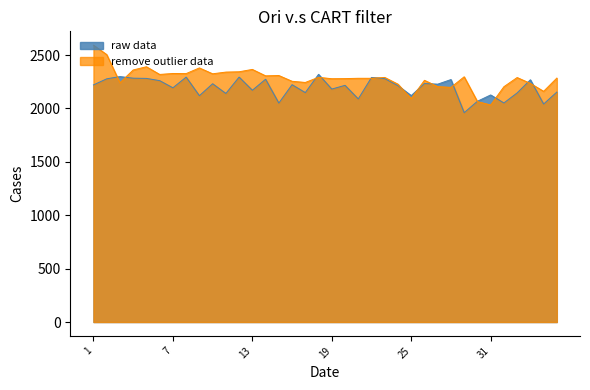

How many times do raw data and remove outlier data cross each other?

14